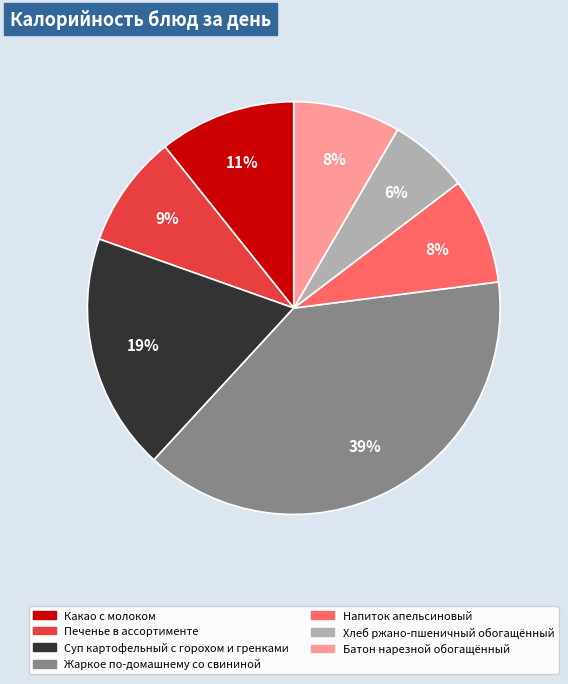

What is the largest slice in the pie chart?

Жаркое по-домашнему со свининой